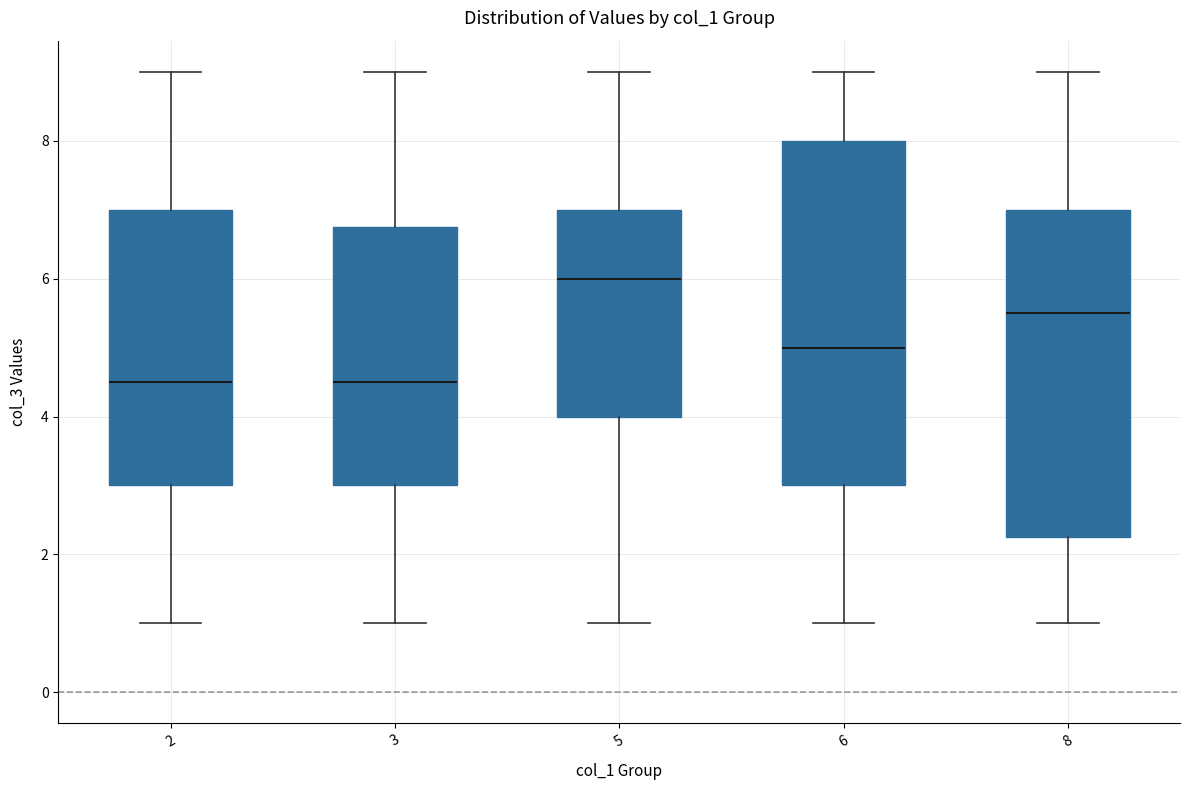

Comparing the boxes themselves (not the whiskers), which one is the tallest?

6